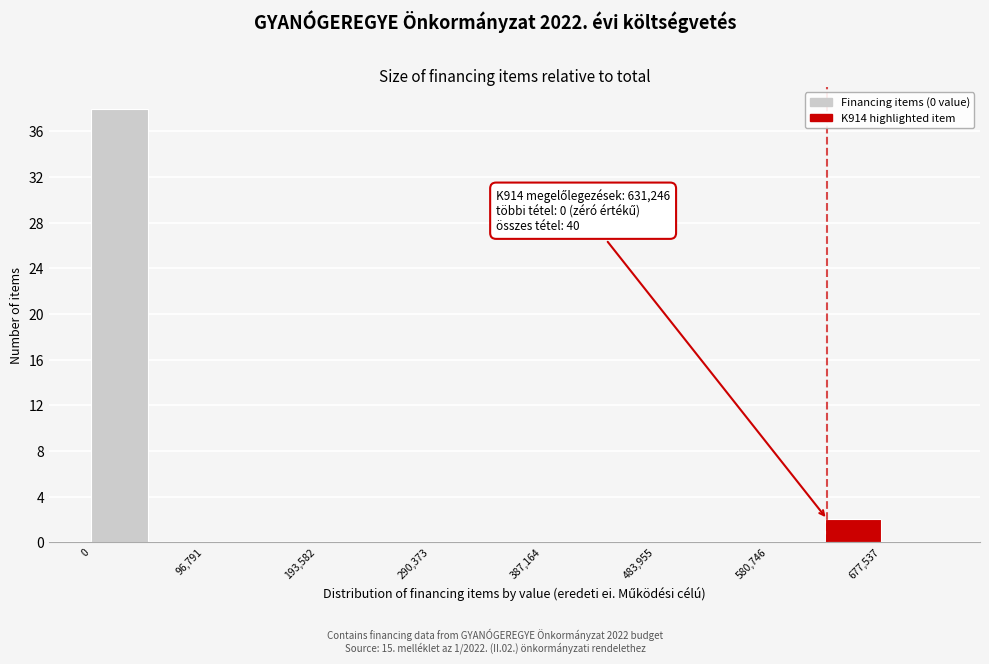

Which range on the x-axis has the tallest bar?

0 to 50000